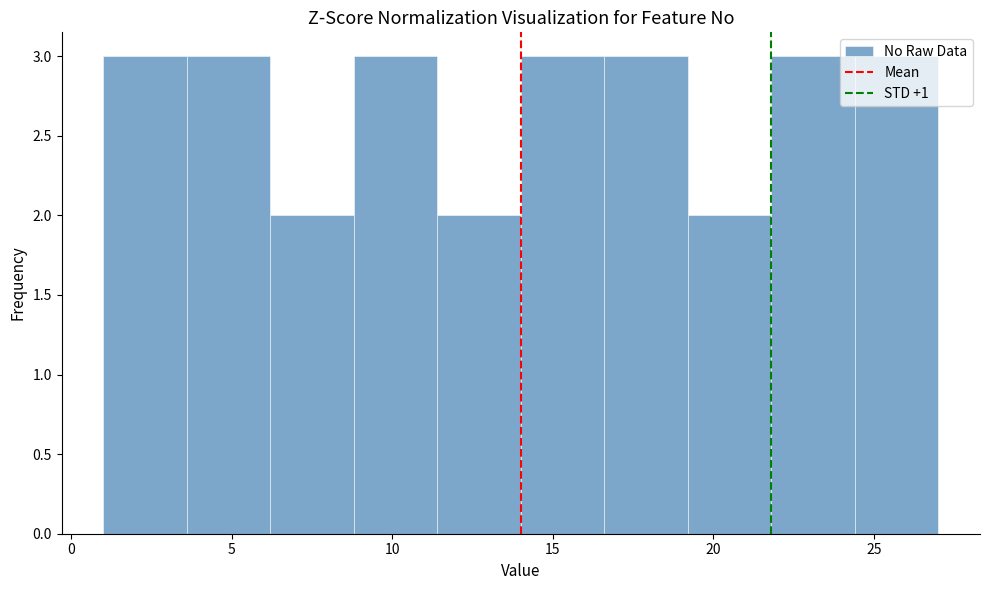

What is the height of the bar covering 19.2 to 21.8 on the x-axis? Neither the bar edges nor the heights are printed on the chart, so give them approximately, as read against the axes.

2